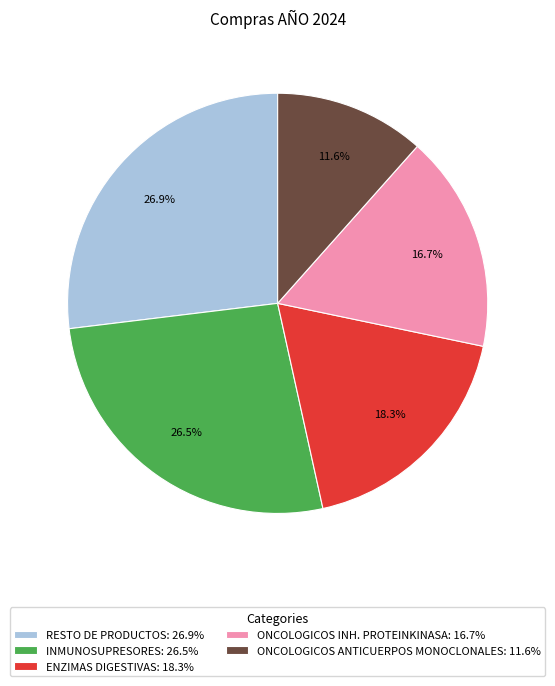

What is the ratio of the value at RESTO DE PRODUCTOS: 26.9% to the value at ONCOLOGICOS INH. PROTEINKINASA: 16.7%?

1.6